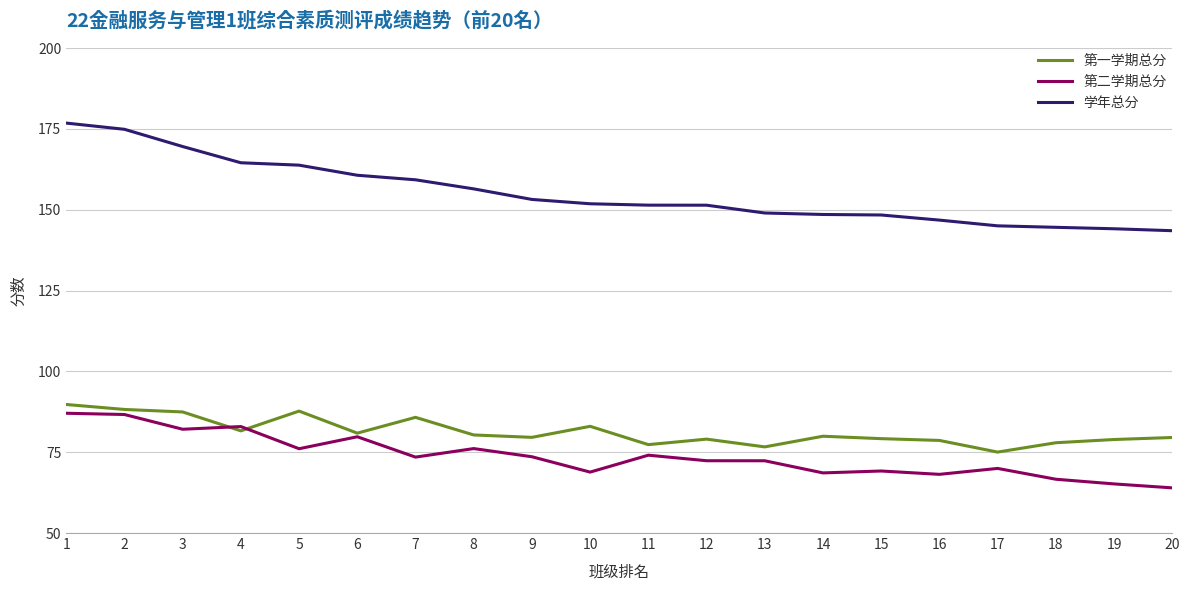

The value of 学年总分 at 16 is 88.6. True or false?

False